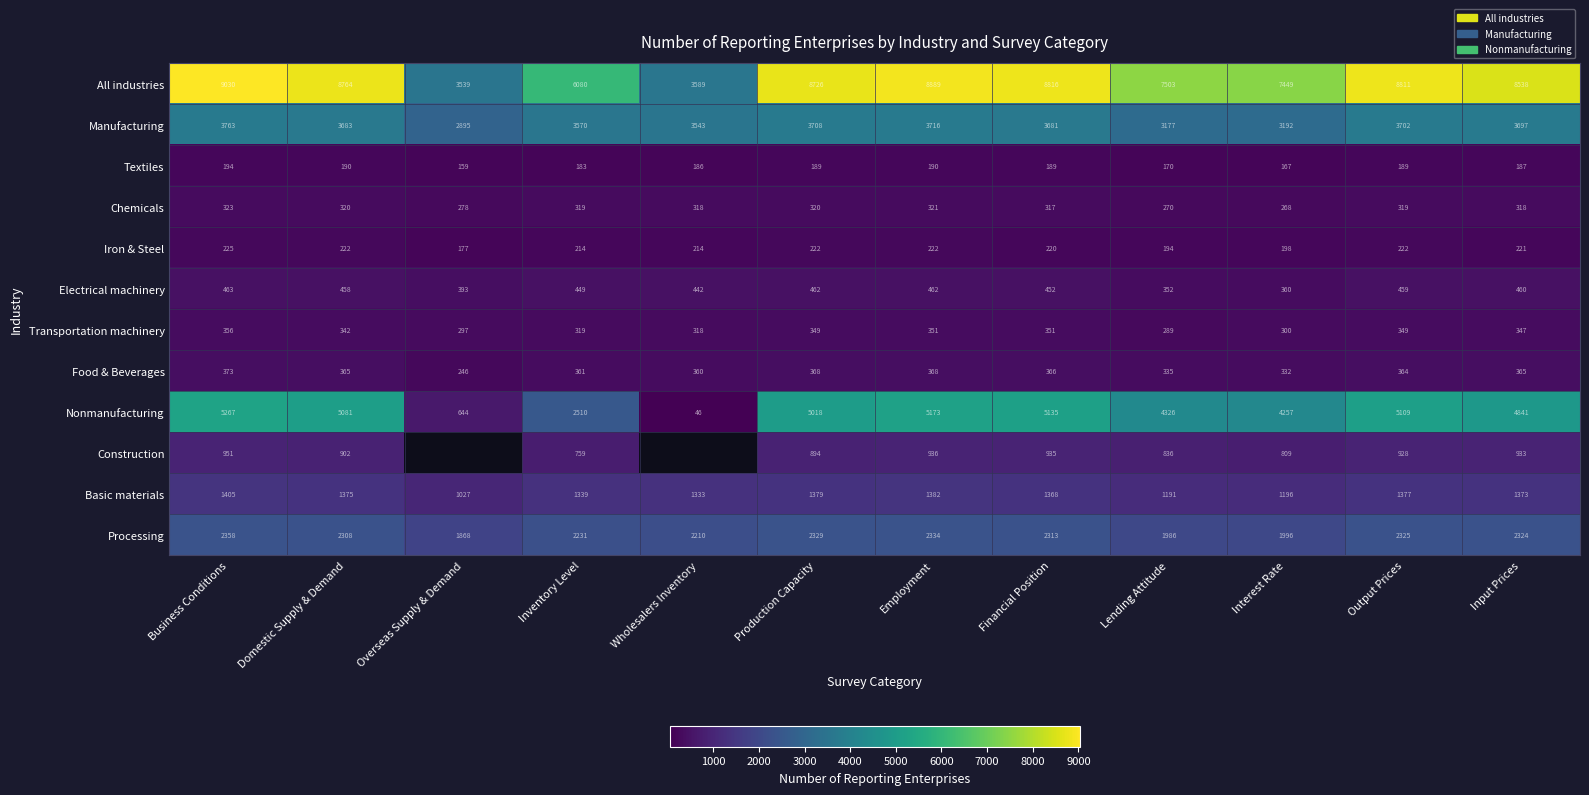

Where does the Electrical machinery series first go above 458?

Business Conditions